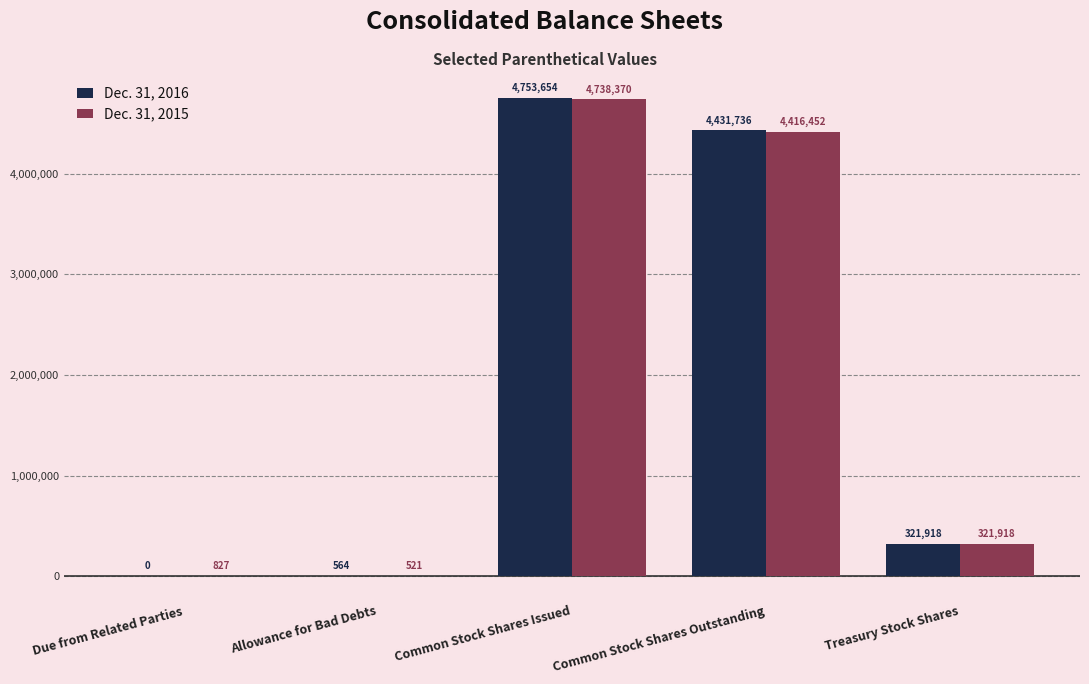

Where is Dec. 31, 2015 nearest to the value 2369445?

Common Stock Shares Outstanding